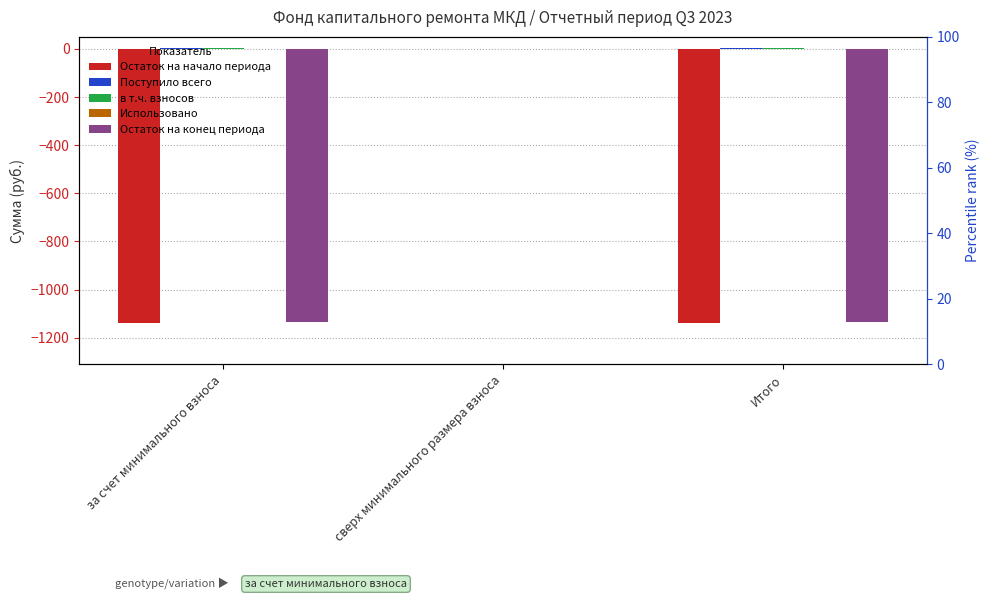

Rank the categories by Остаток на начало периода value from lowest to highest.

за счет минимального взноса, Итого, сверх минимального размера взноса